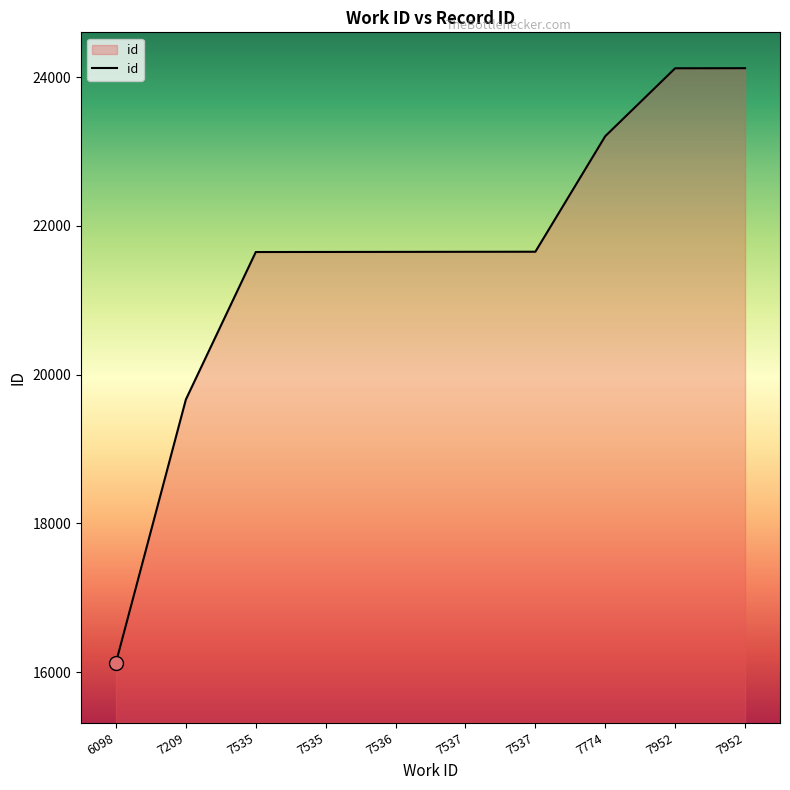

The chart shows a value of 31042 at 7536. True or false?

False